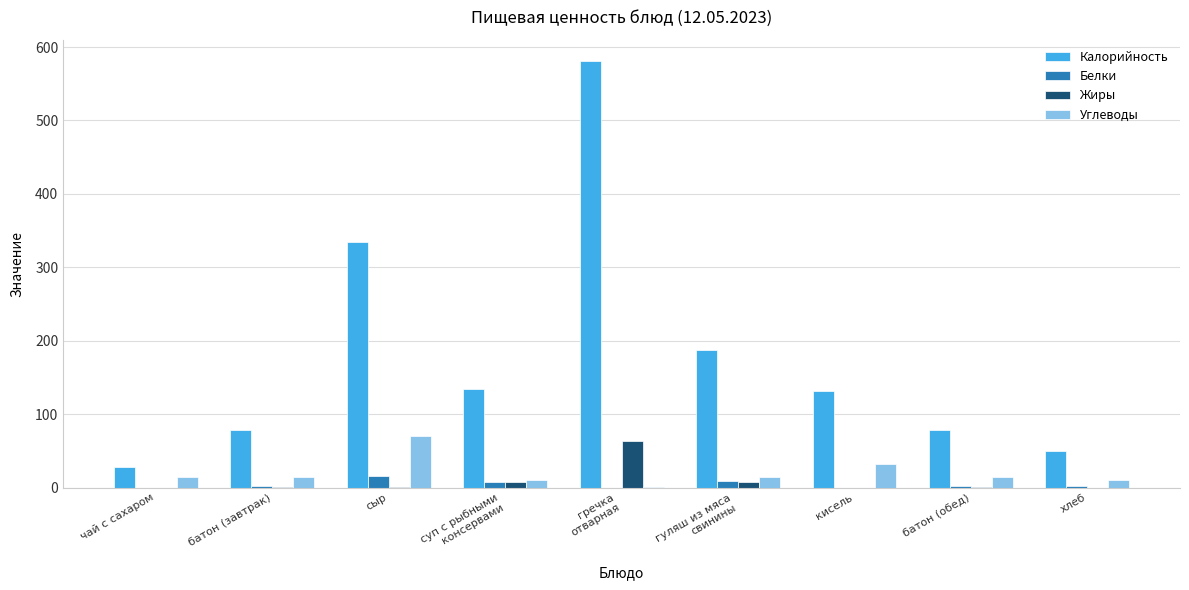

How many distinct data groups are displayed?

4